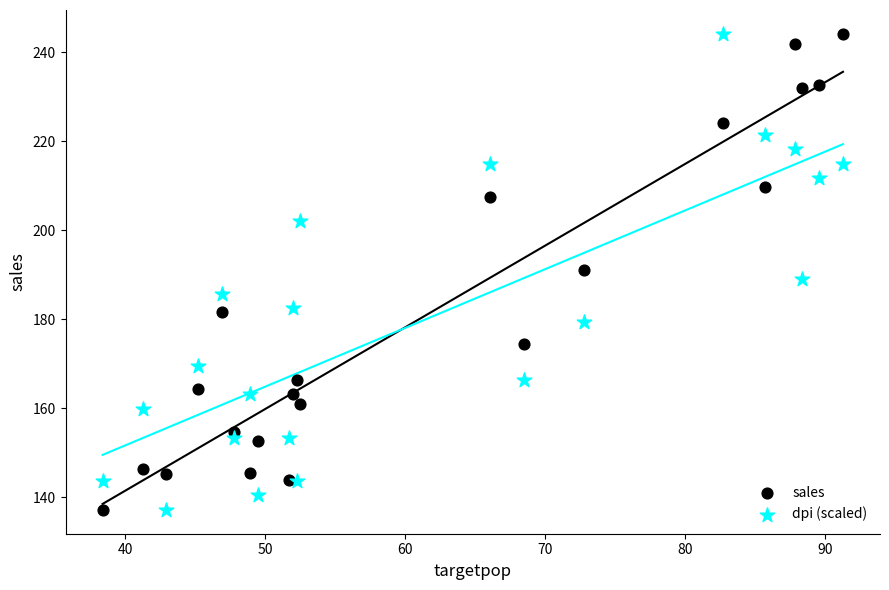

What is the X range (max minus min) for the scatter plot?

52.9